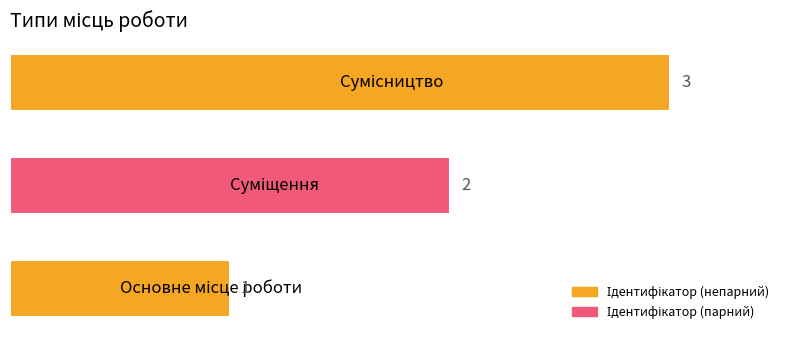

What is the maximum value shown in the chart?

3